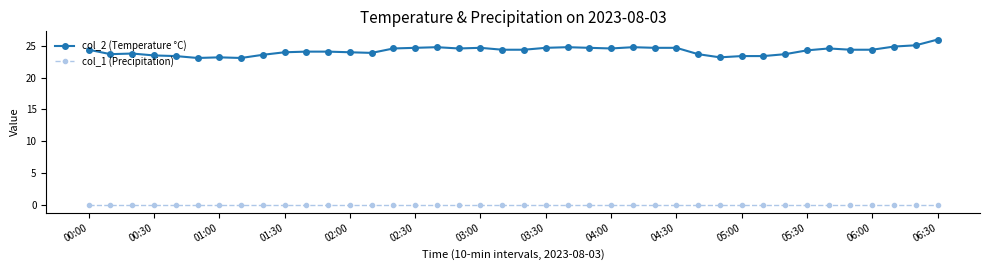

Rank the series by their average value, from highest to lowest.

col_2 (Temperature °C), col_1 (Precipitation)